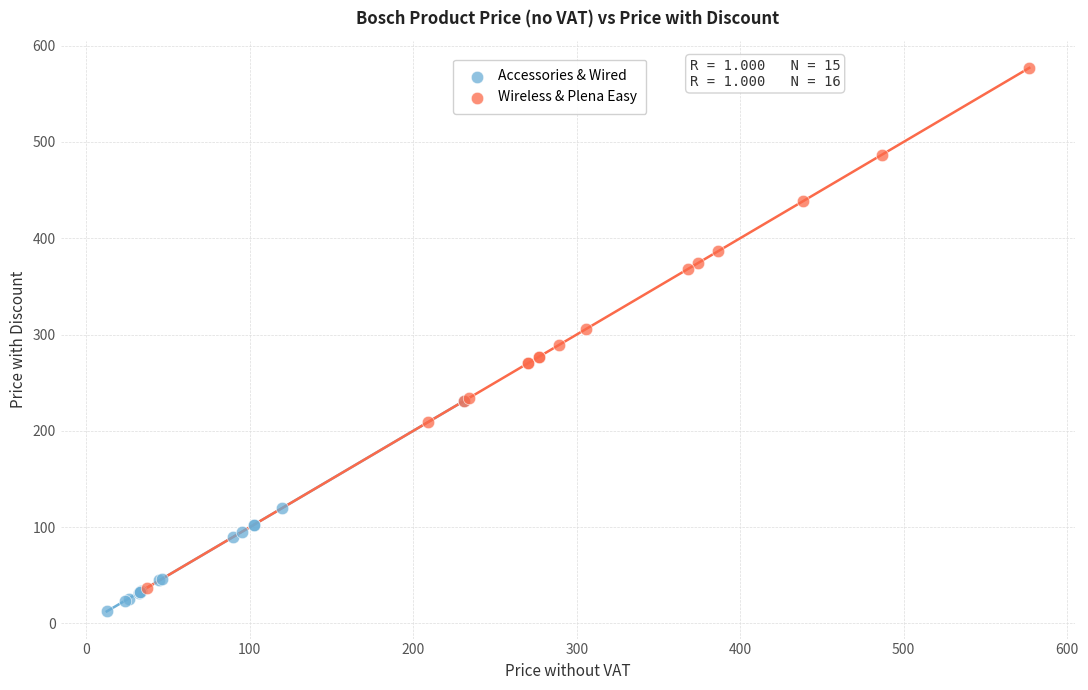

Which series has the widest spread of Y values?

Wireless & Plena Easy